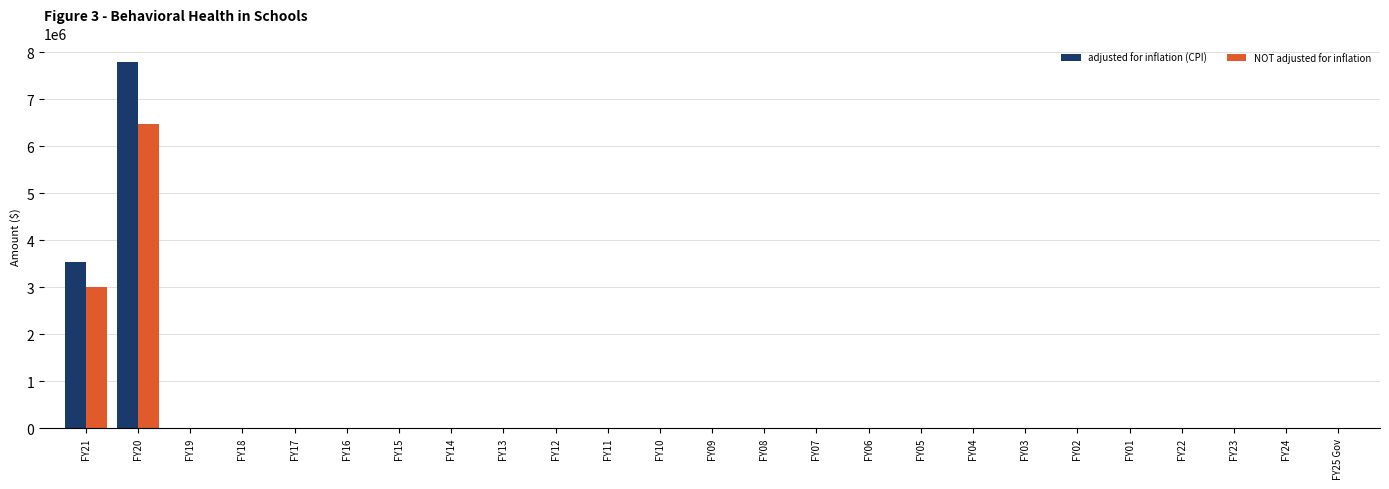

Reading left to right, list all the values displayed in this chart.

adjusted for inflation (CPI): 3543532	7800710	0	0	0	0	0	0	0	0	0	0	0	0	0	0	0	0	0	0	0	0	0	0	0
NOT adjusted for inflation: 3013833	6486167	0	0	0	0	0	0	0	0	0	0	0	0	0	0	0	0	0	0	0	0	0	0	0